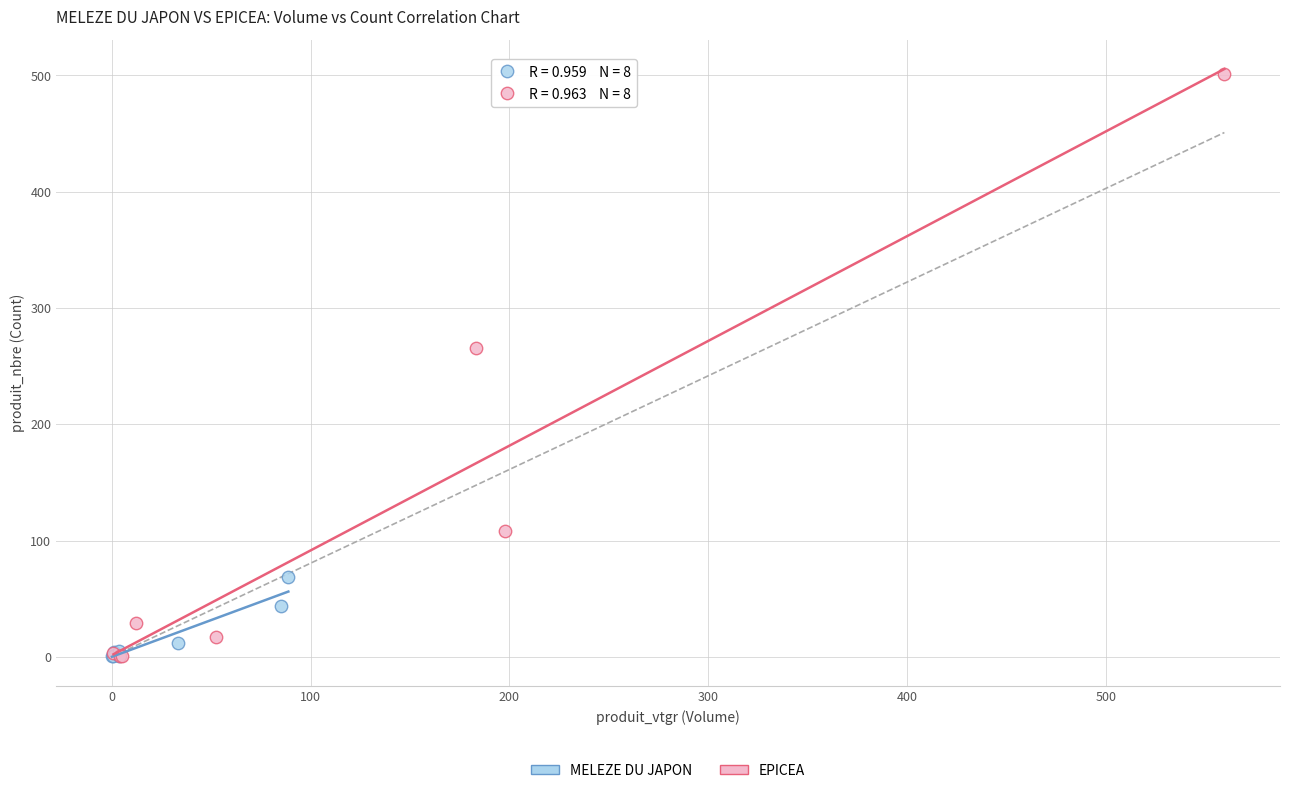

Which series has the widest spread of Y values?

EPICEA